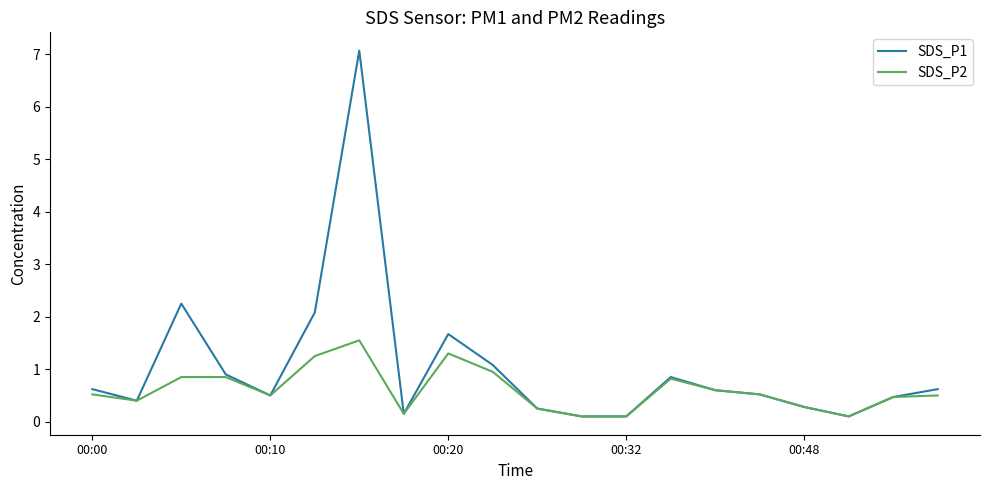

Which series has the largest total across all categories?

SDS_P1